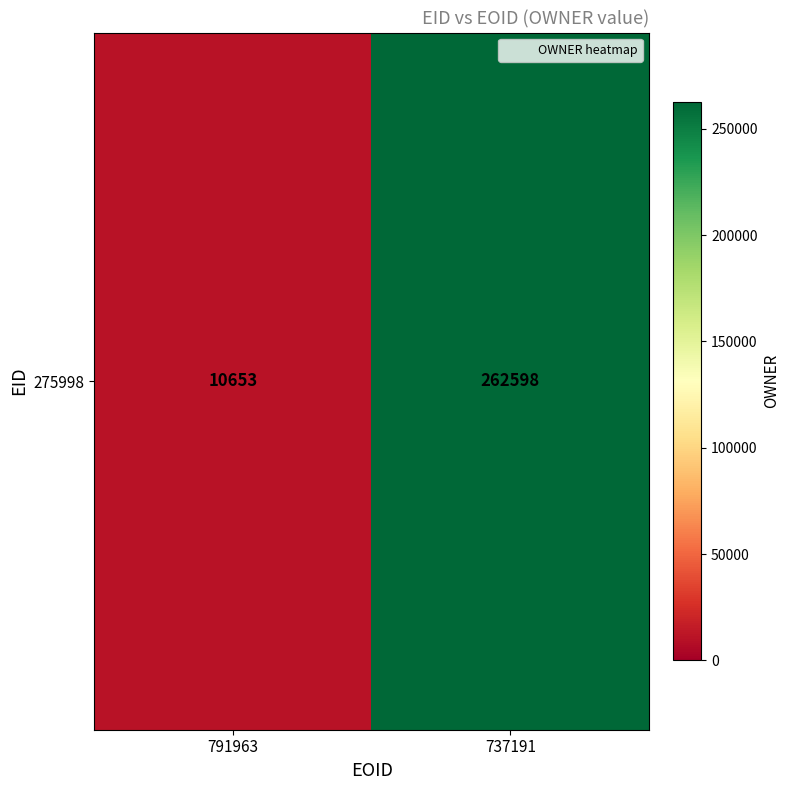

Reading left to right, list all the values displayed in this chart.

10653	262598